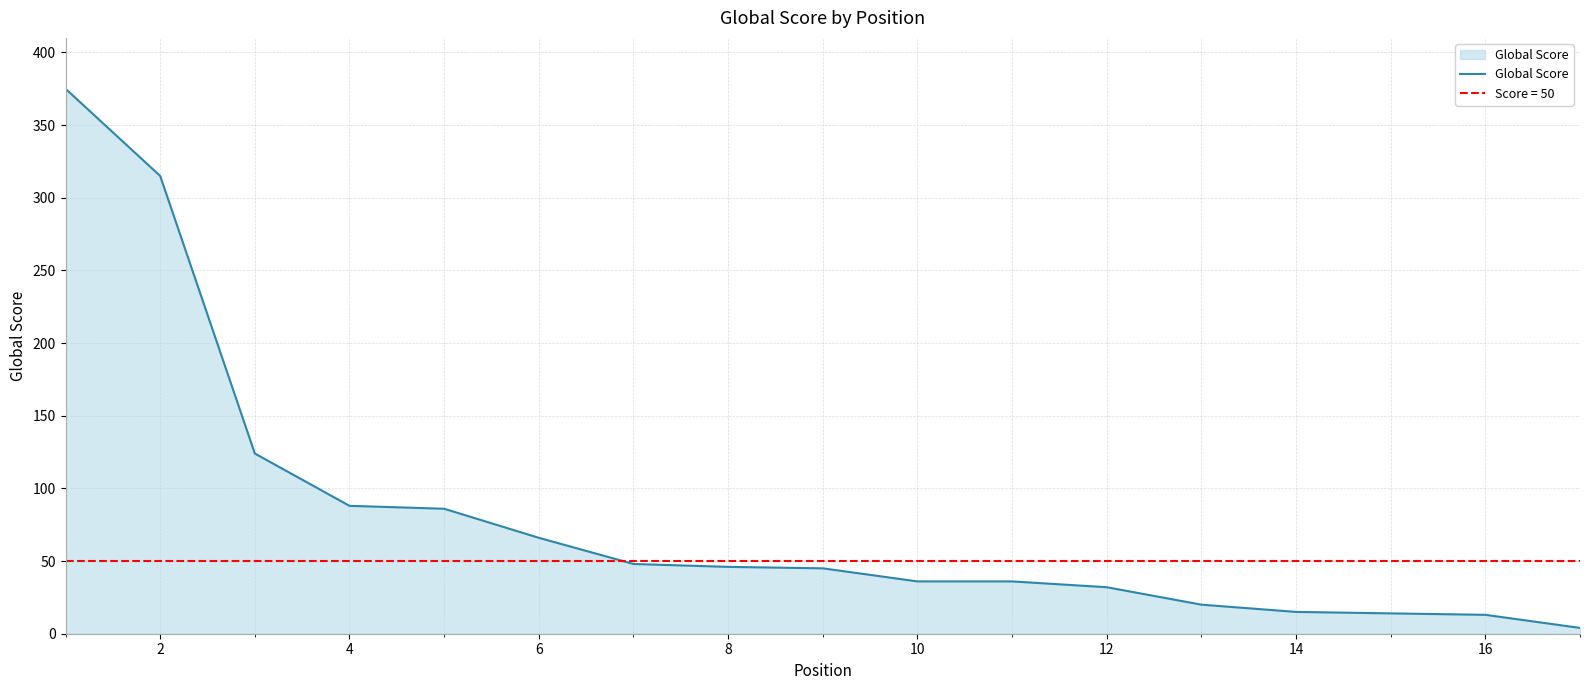

What is the difference between the maximum and minimum values?

371